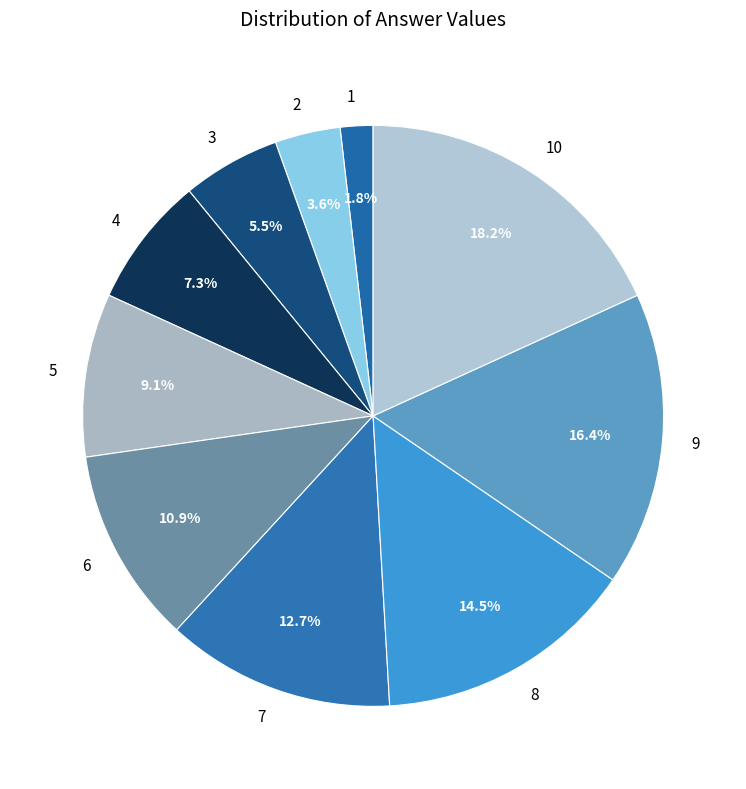

How many slices are in this pie chart?

10